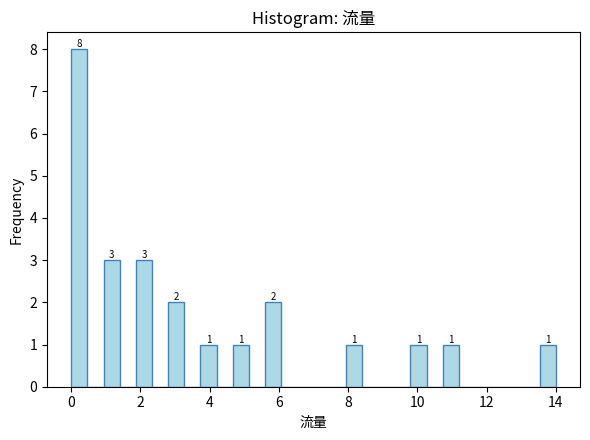

Around what value on the x-axis is the tallest bar? Give the approximate position of its centre, as read against the axis.

0.2